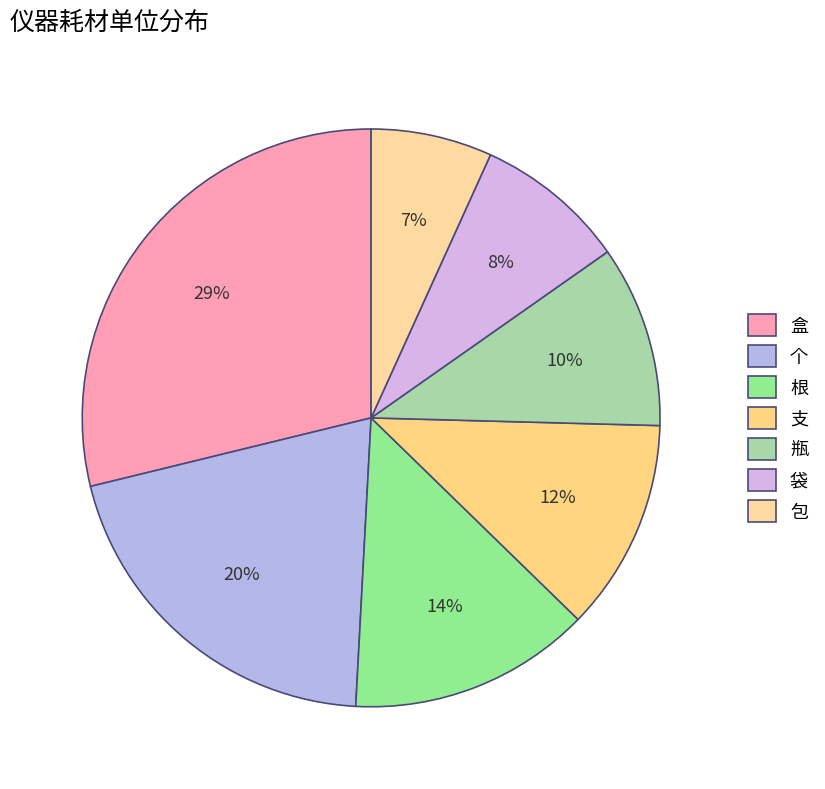

How many segments does this pie chart have?

7